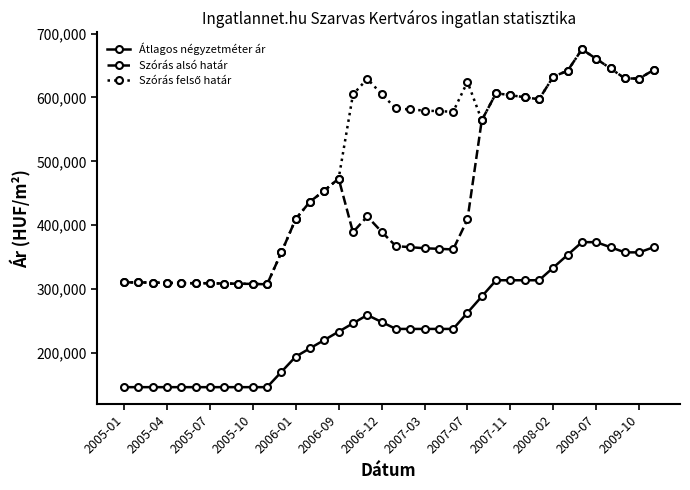

What is the value of the Szórás alsó határ point at the 21st from the left?

365492